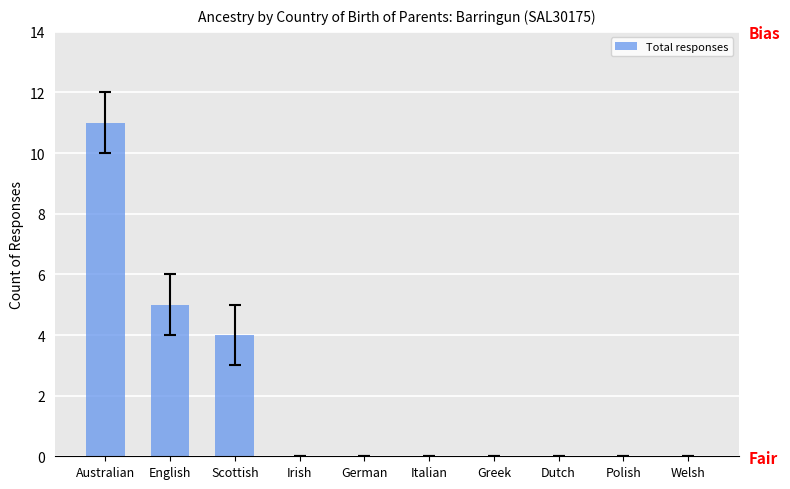

Reading left to right, what are all the values shown in this chart?

Australian=11	English=5	Scottish=4	Irish=0	German=0	Italian=0	Greek=0	Dutch=0	Polish=0	Welsh=0